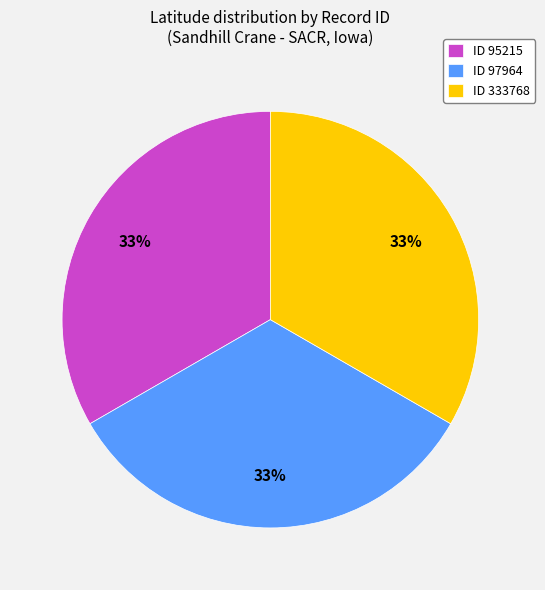

True or false: ID 95215 accounts for 33% of the total.

True